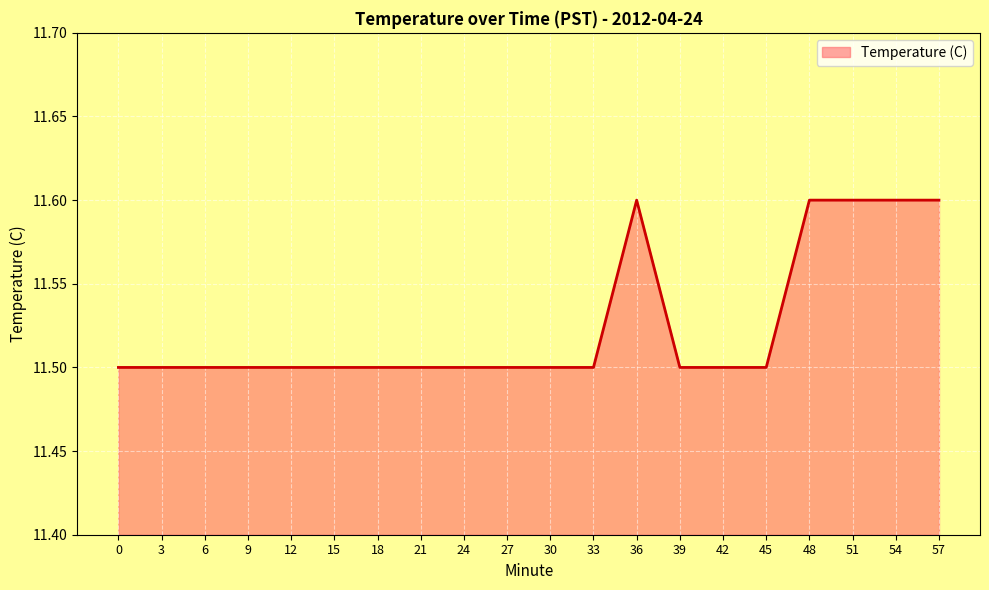

Reading left to right, what are all the values shown in this chart?

11.5	11.5	11.5	11.5	11.5	11.5	11.5	11.5	11.5	11.5	11.5	11.5	11.6	11.5	11.5	11.5	11.6	11.6	11.6	11.6